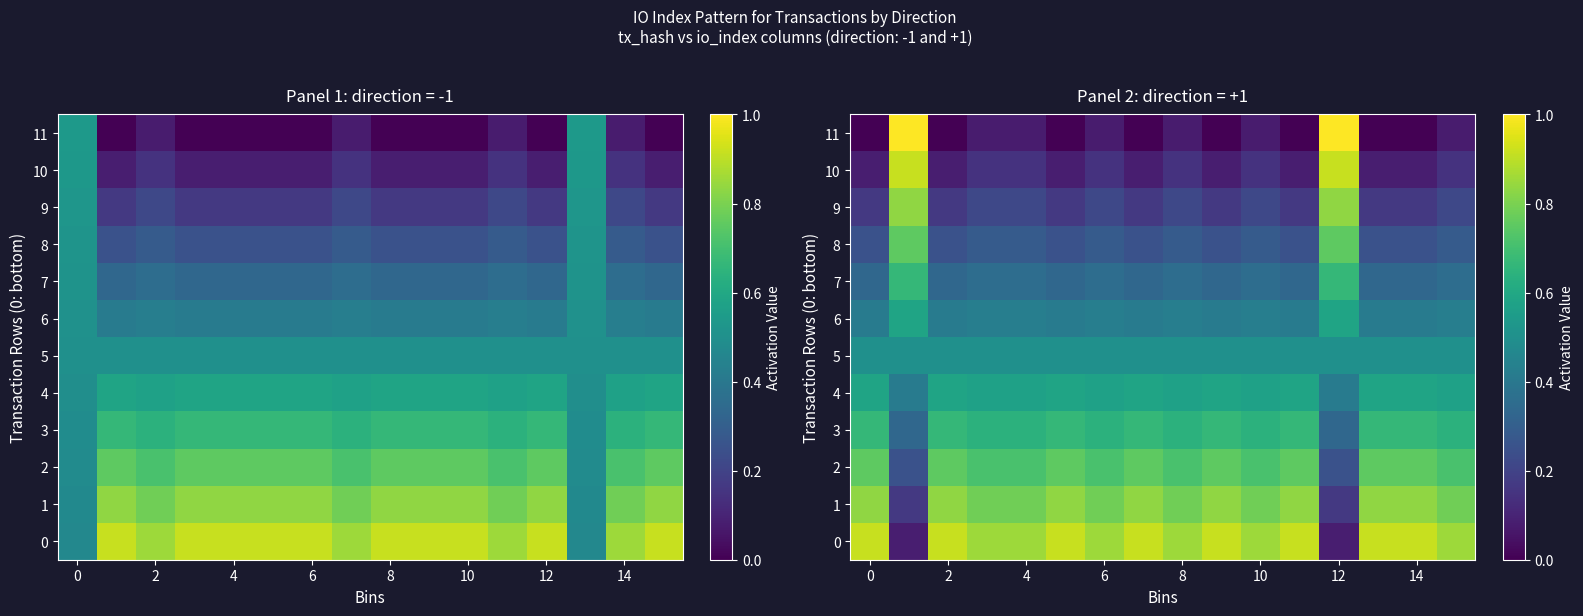

Which series has the widest spread of values?

11